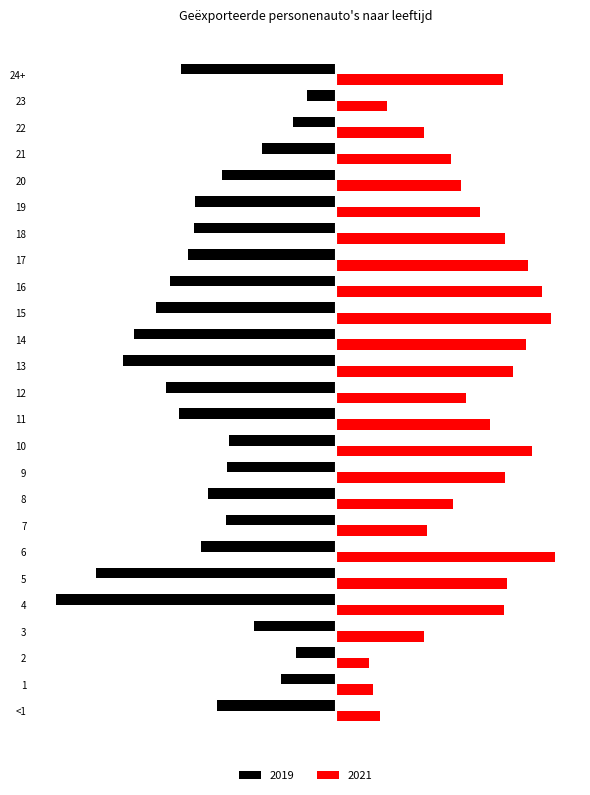

True or false: 2019 has a value of -12145 at 6.

True